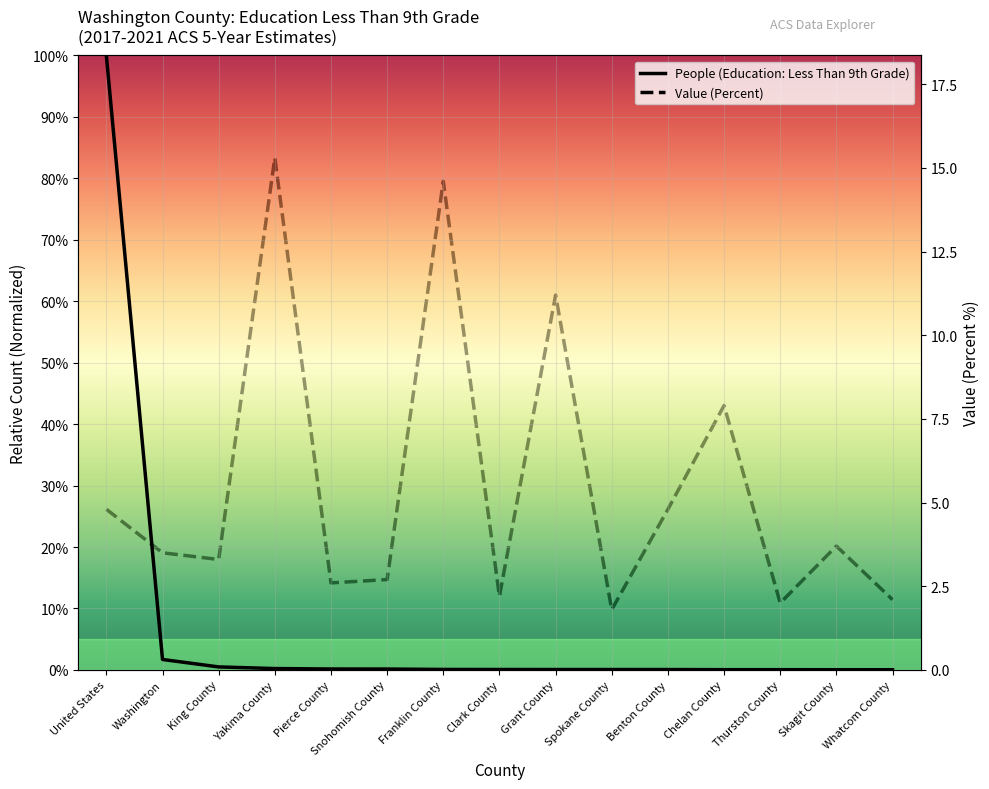

The value of Value (Percent) at Yakima County is 24.3. True or false?

False